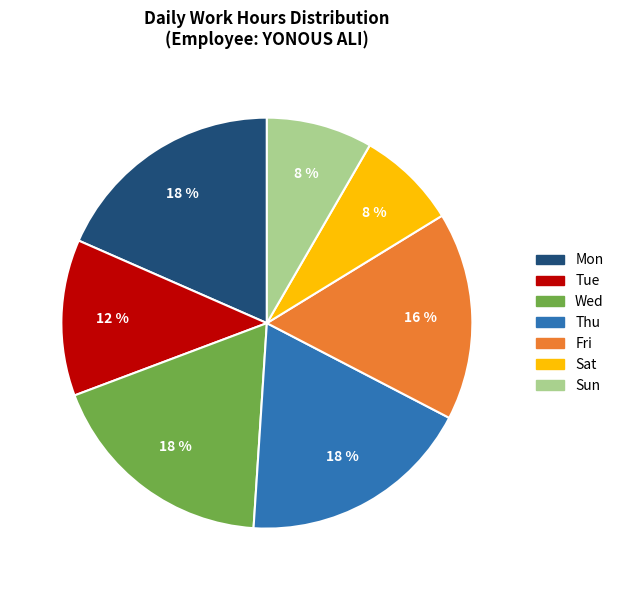

To the nearest percent, what portion does Wed represent?

18%